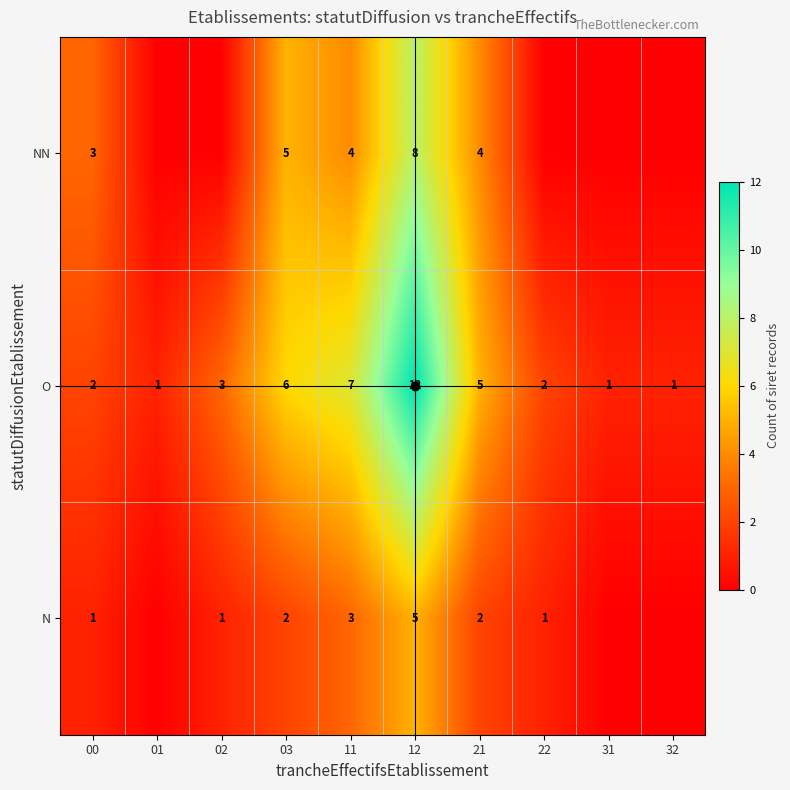

The value of N at 12 is 8. True or false?

False